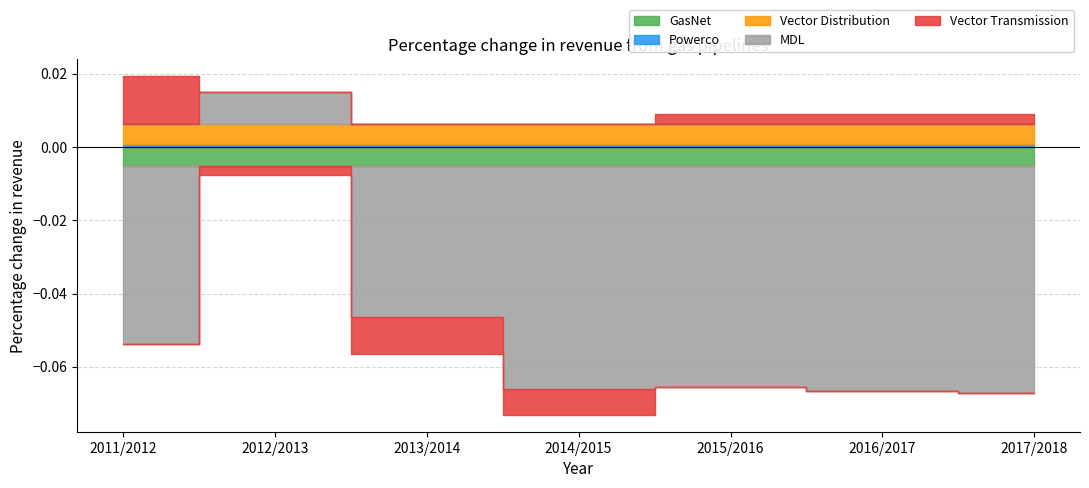

Which series has the widest spread of values?

MDL